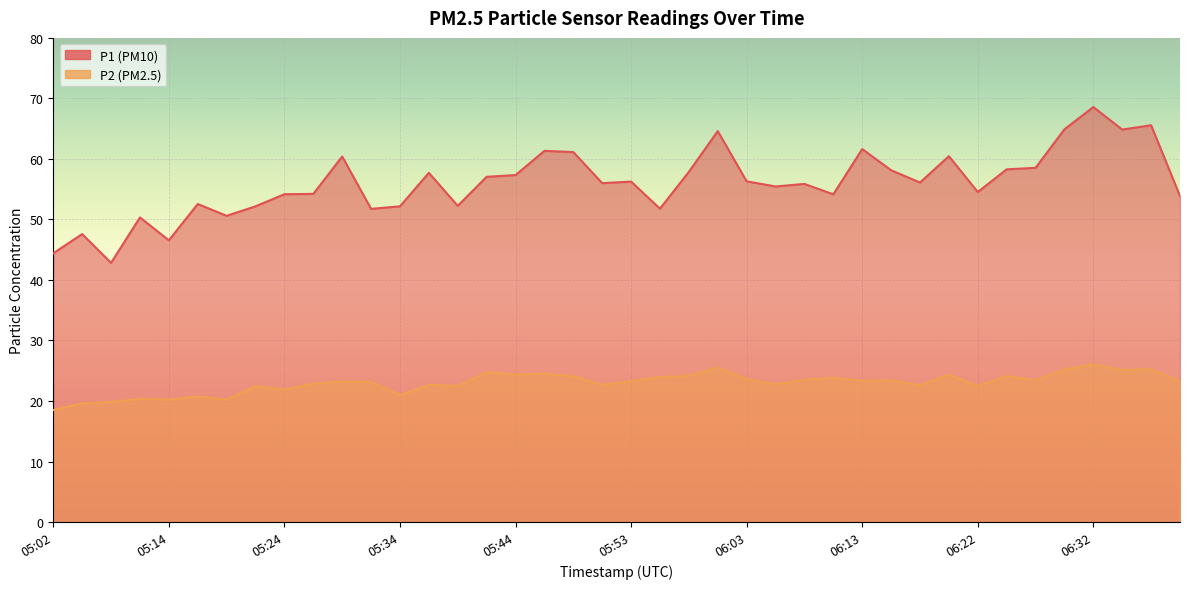

True or false: P1 has a value of 55.5 at 06:05.

True